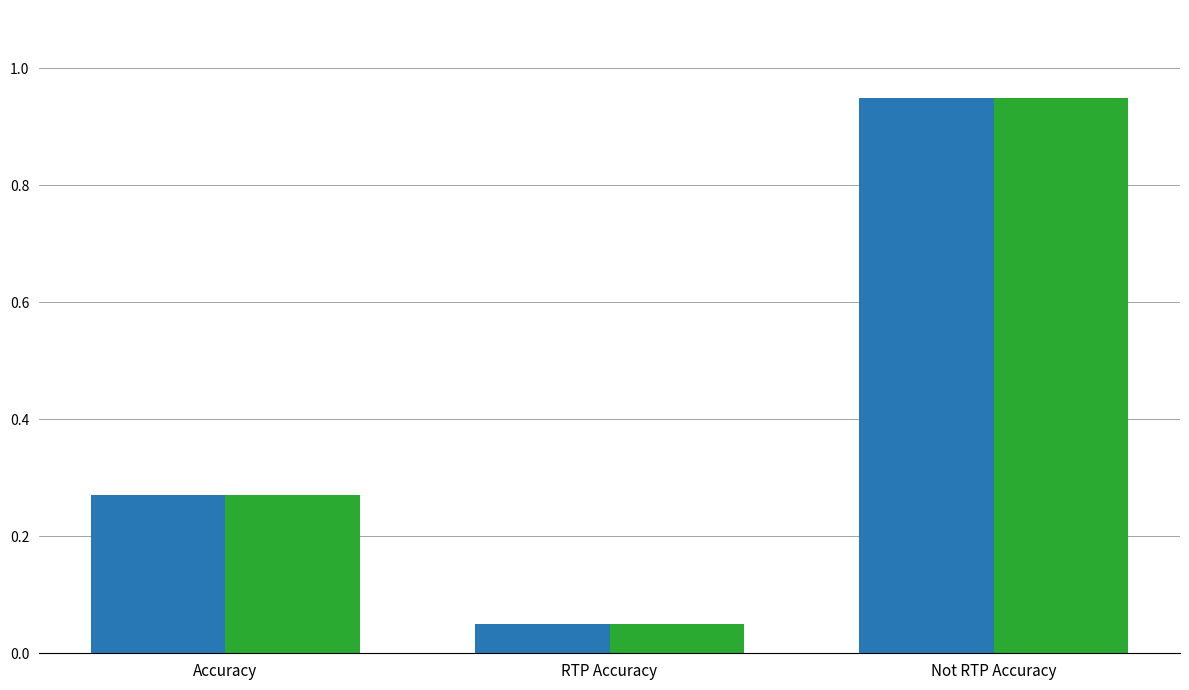

What is the total value across all series at Not RTP Accuracy?

1.9